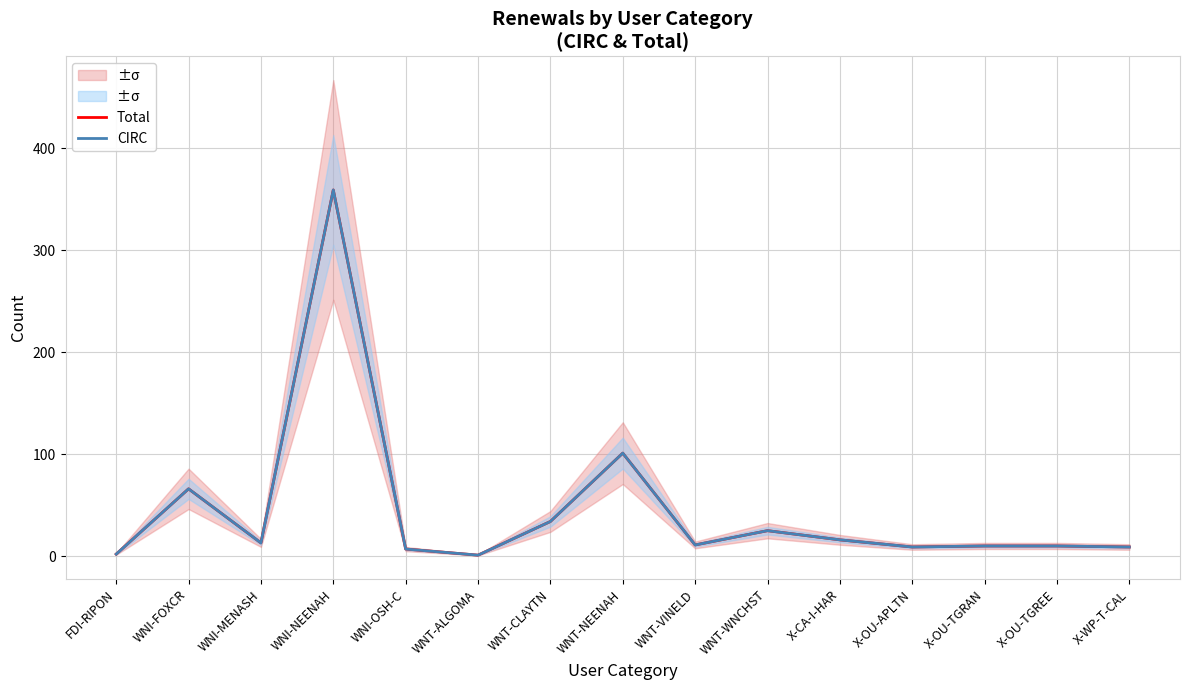

True or false: CIRC has more than 1 points higher than both neighbors.

True